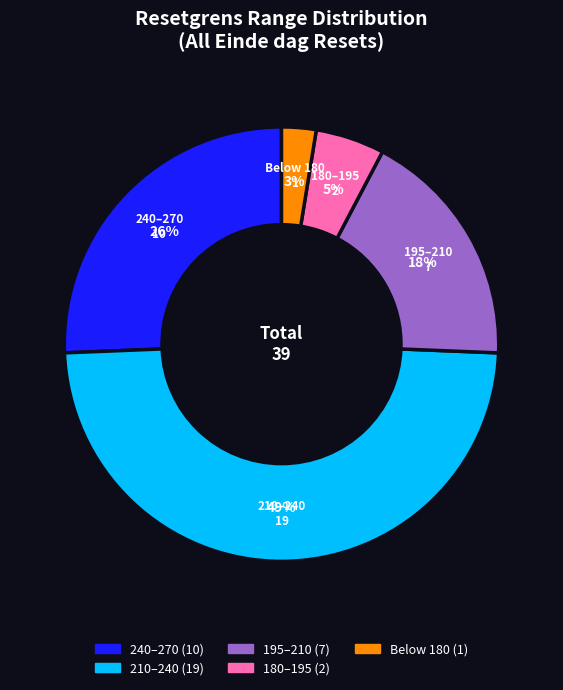

Is there any slice that represents more than half of the pie?

No